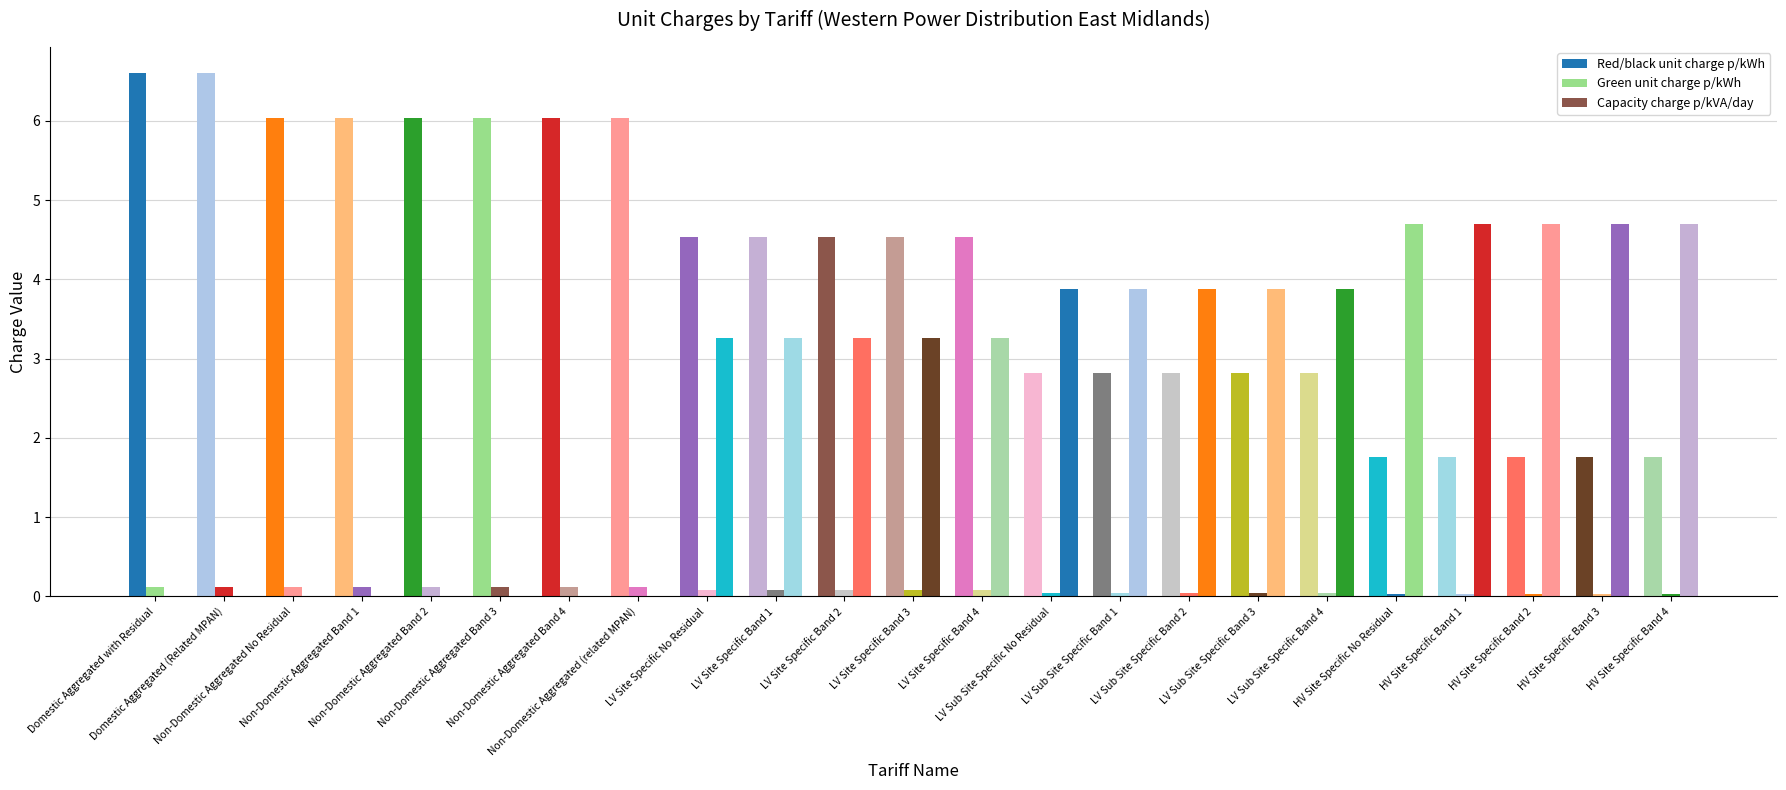

At which label does Green unit charge p/kWh reach its peak?

Domestic Aggregated with Residual